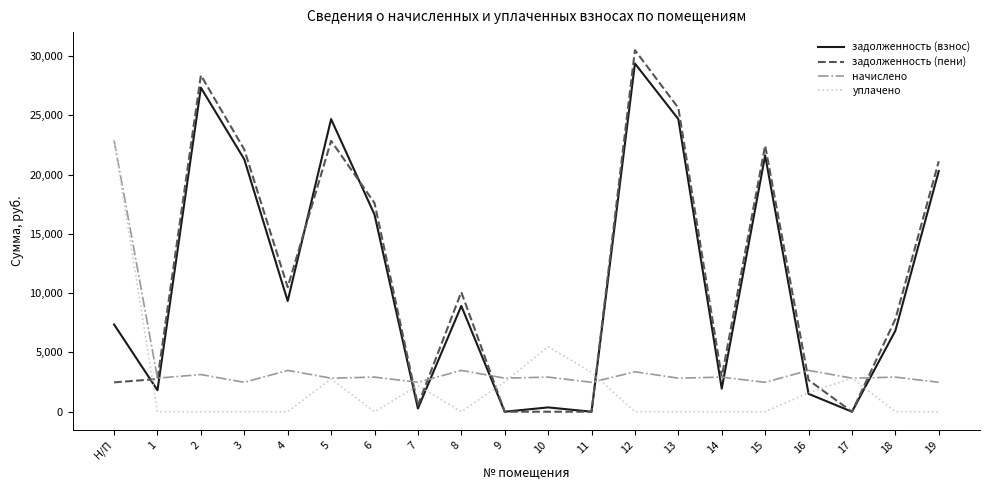

The value of уплачено at 19 is 8835.5. True or false?

False